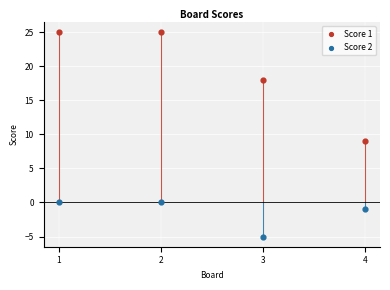

Which series reaches the minimum Y coordinate?

Score 2